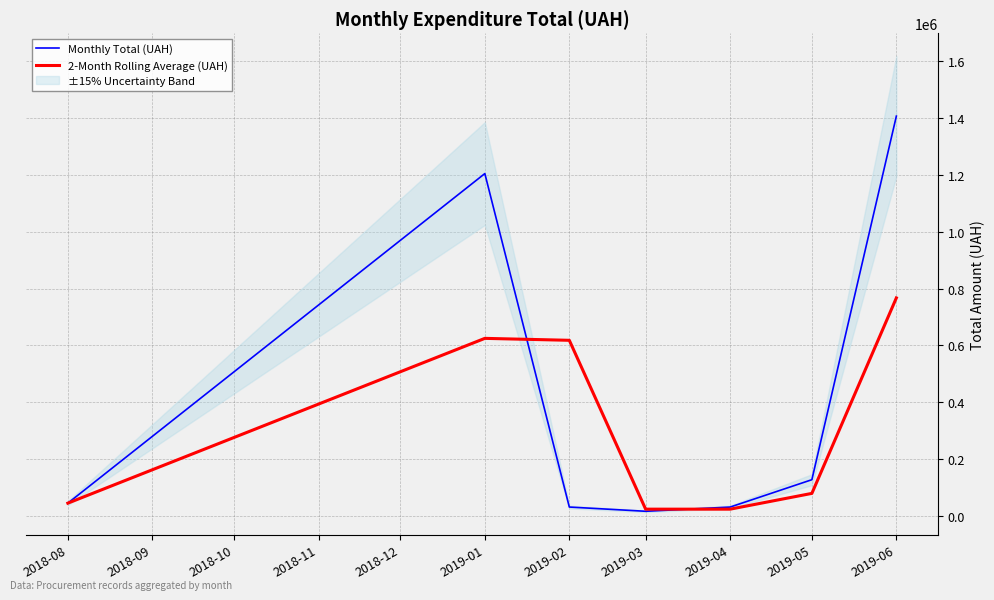

Rank the series by their average value, from lowest to highest.

2-Month Rolling Average (UAH), Monthly Total (UAH)